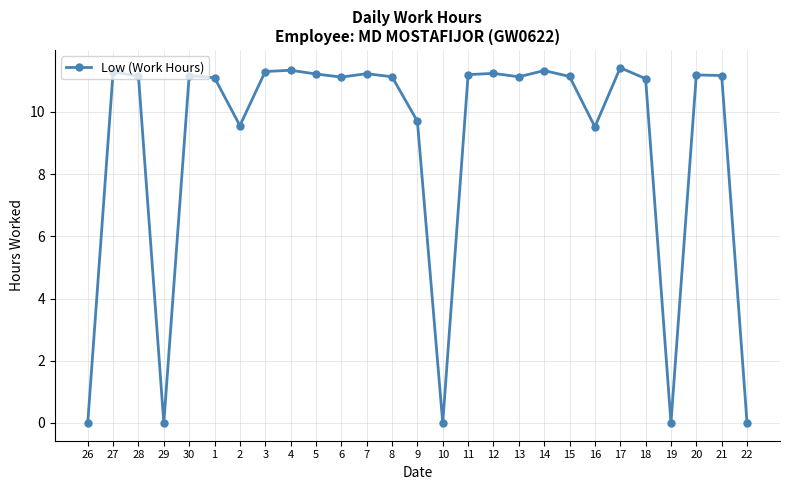

At which category does the data reach its first local valley?

29